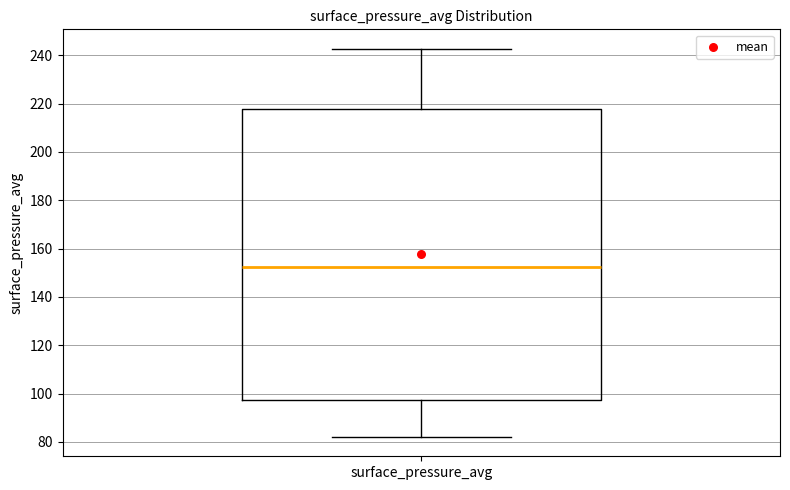

Where is the upper edge of the box for surface_pressure_avg on the y-axis? The values are not printed on the chart, so give them approximately, as read against the axis.

218